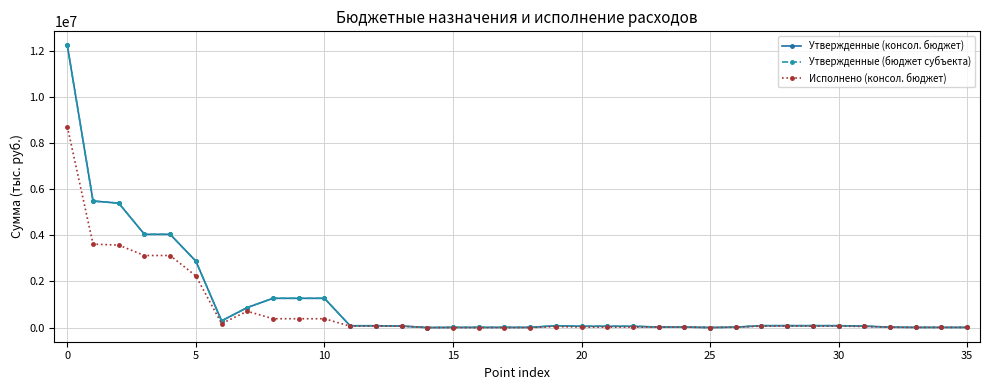

Is this an area chart (filled region under the line)?

No